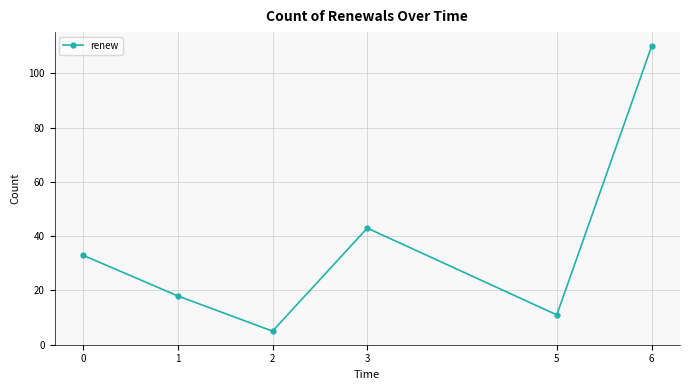

What is the smallest value displayed?

5